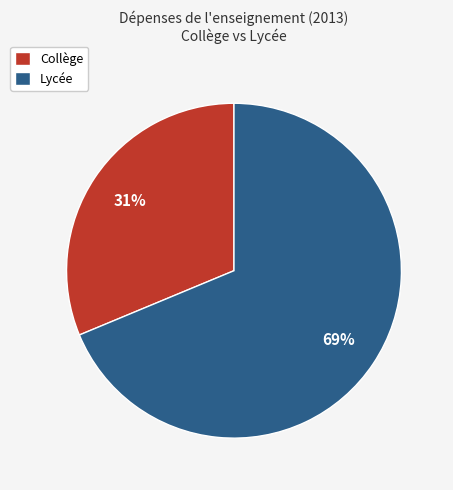

Count the number of slices in the pie.

2